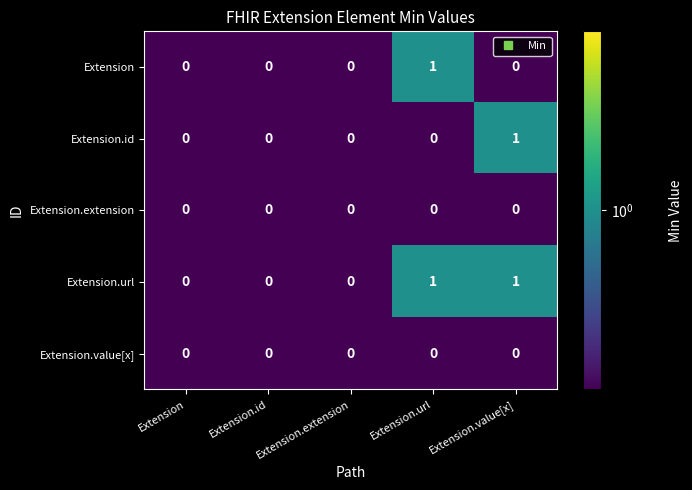

Which series has the largest total across all categories?

Extension.url